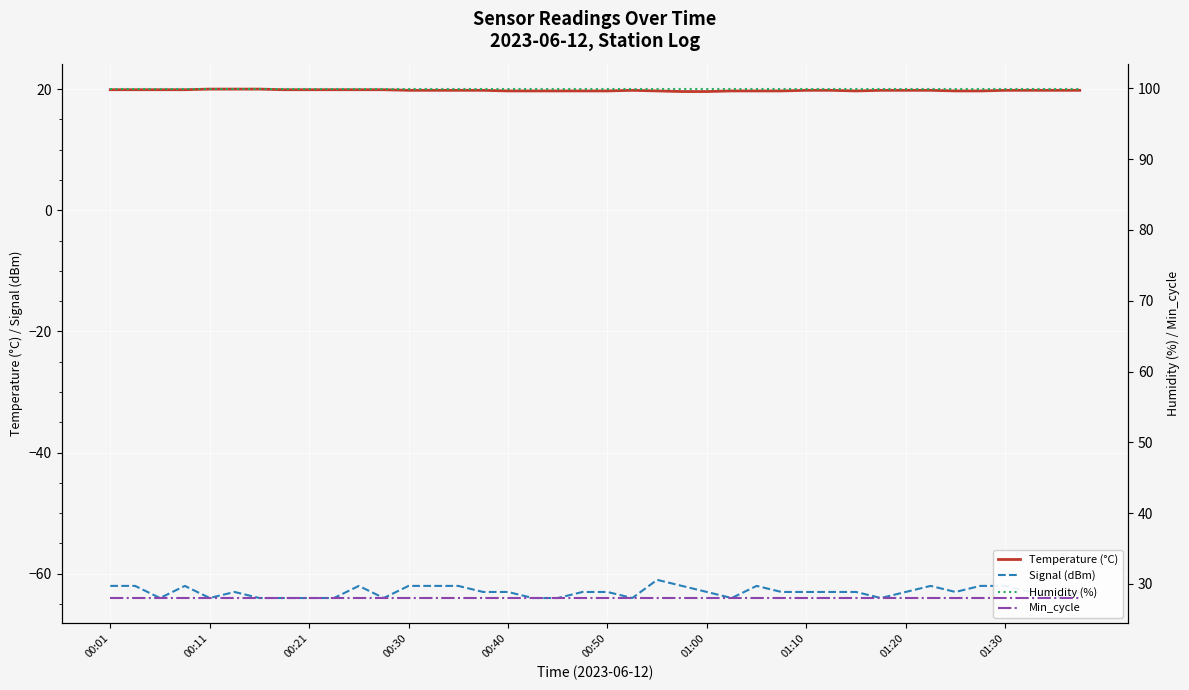

What position from the right is 35?

5